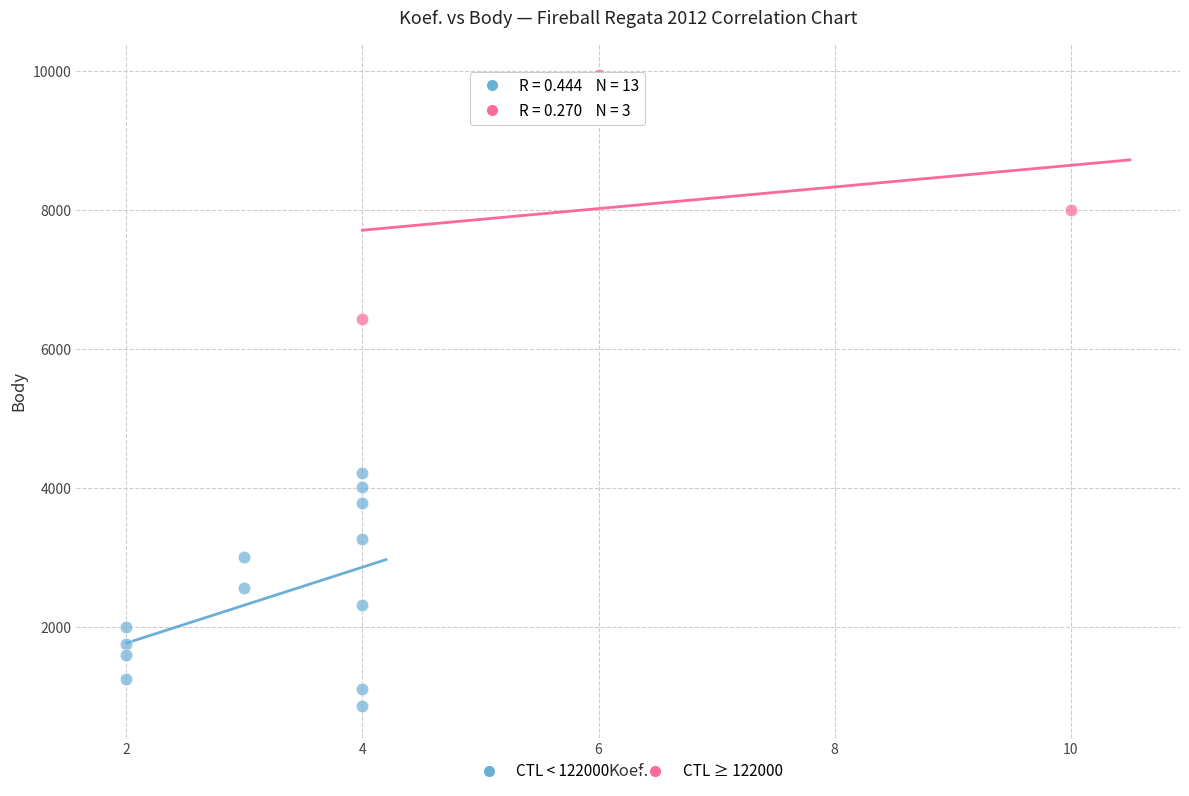

Which series contains the lowest Y value?

CTL < 122000